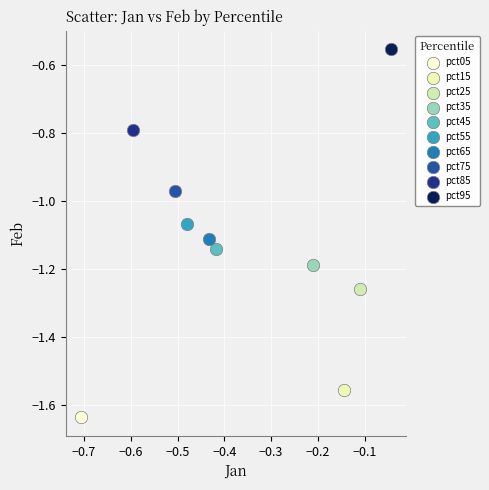

Which series contains the lowest Y value?

pct05